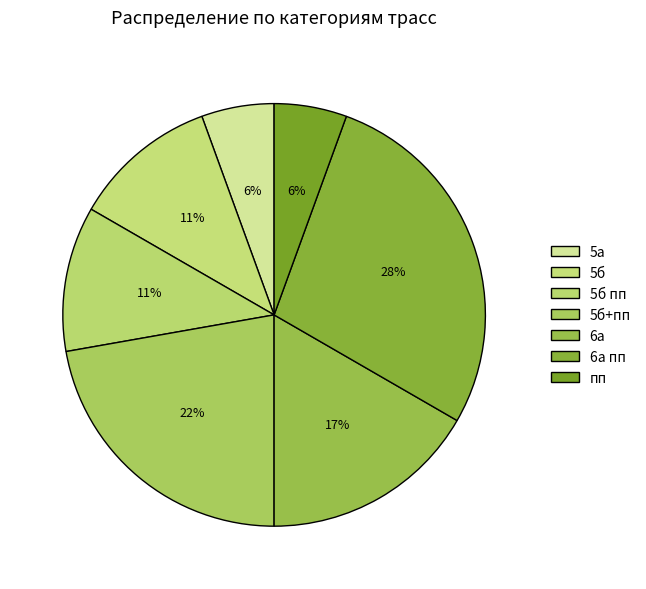

What is the smallest slice in the pie chart?

5а